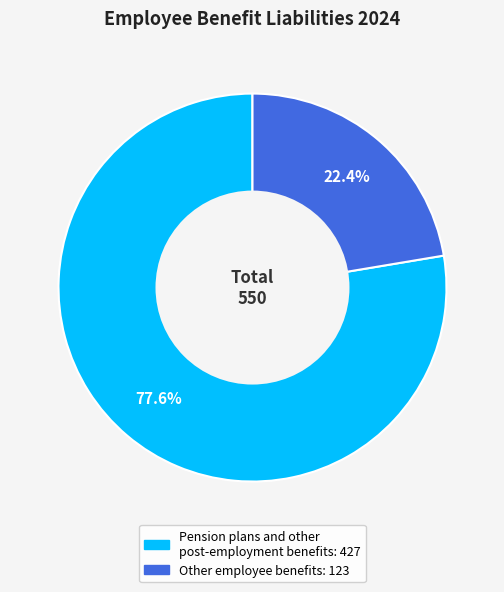

True or false: Pension plans and other post-employment benefits accounts for 89% of the total.

False